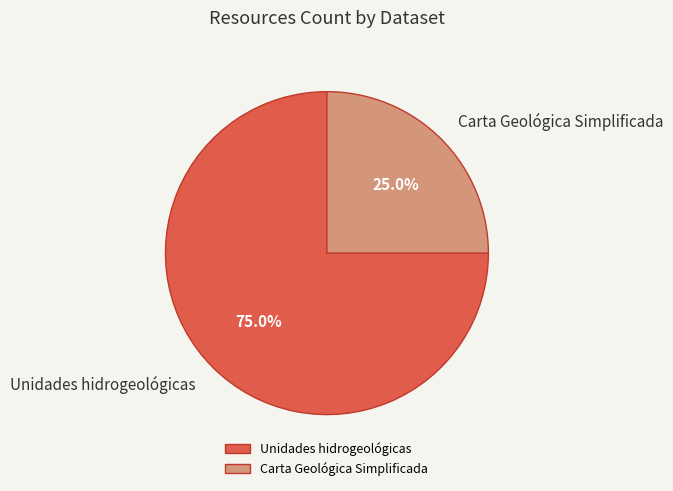

Combined, what portion of the pie is Carta Geológica Simplificada and Unidades hidrogeológicas?

100.0%